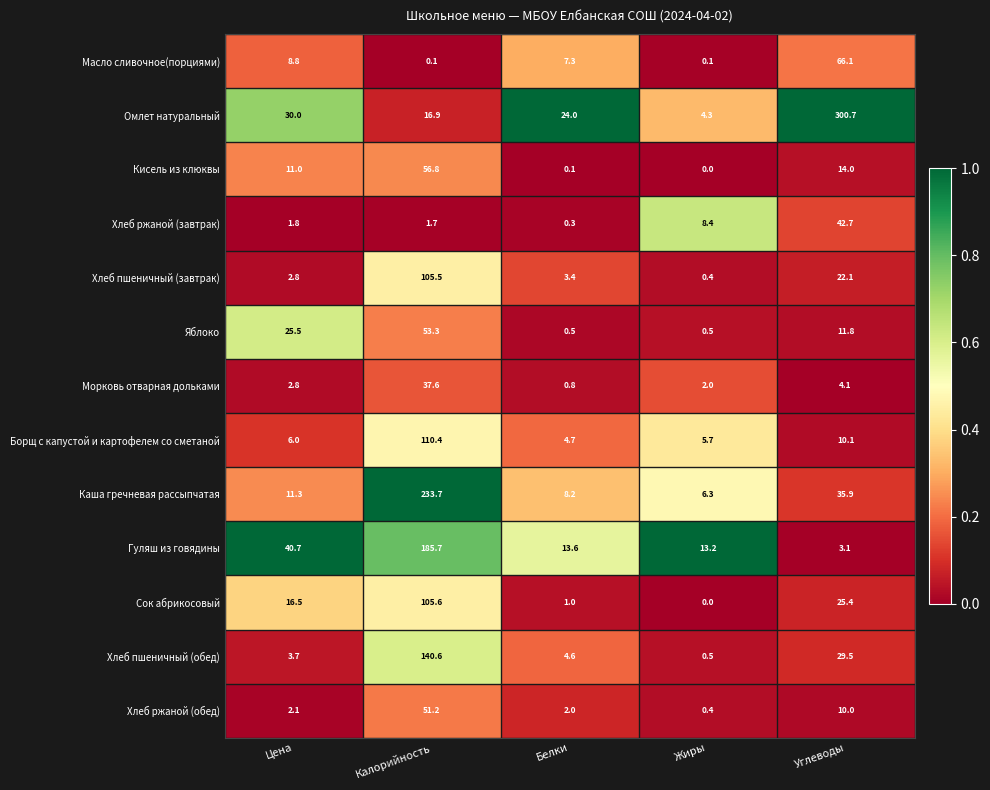

At how many categories does at least one series exceed 0?

5